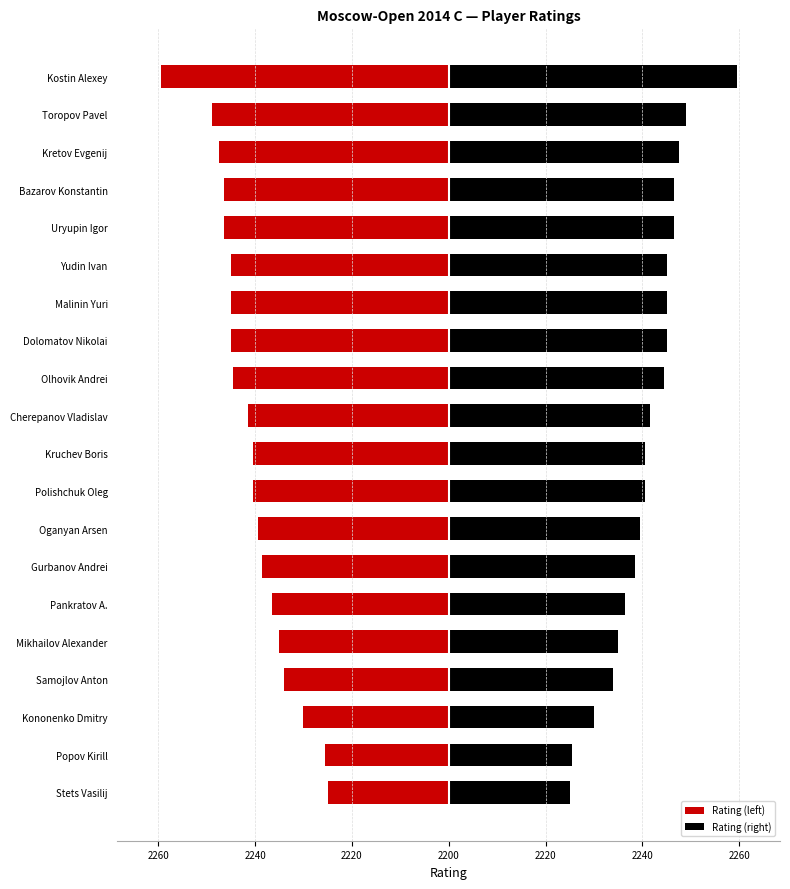

What is the difference between the maximum and minimum values in the Rating (left) series?

34.5